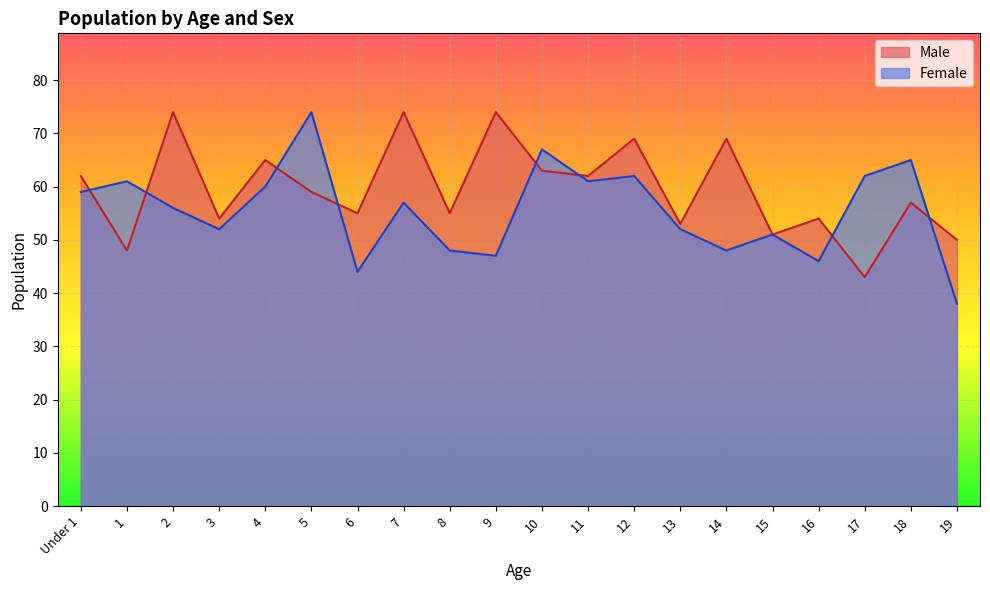

What is the average value of the Female series?

56